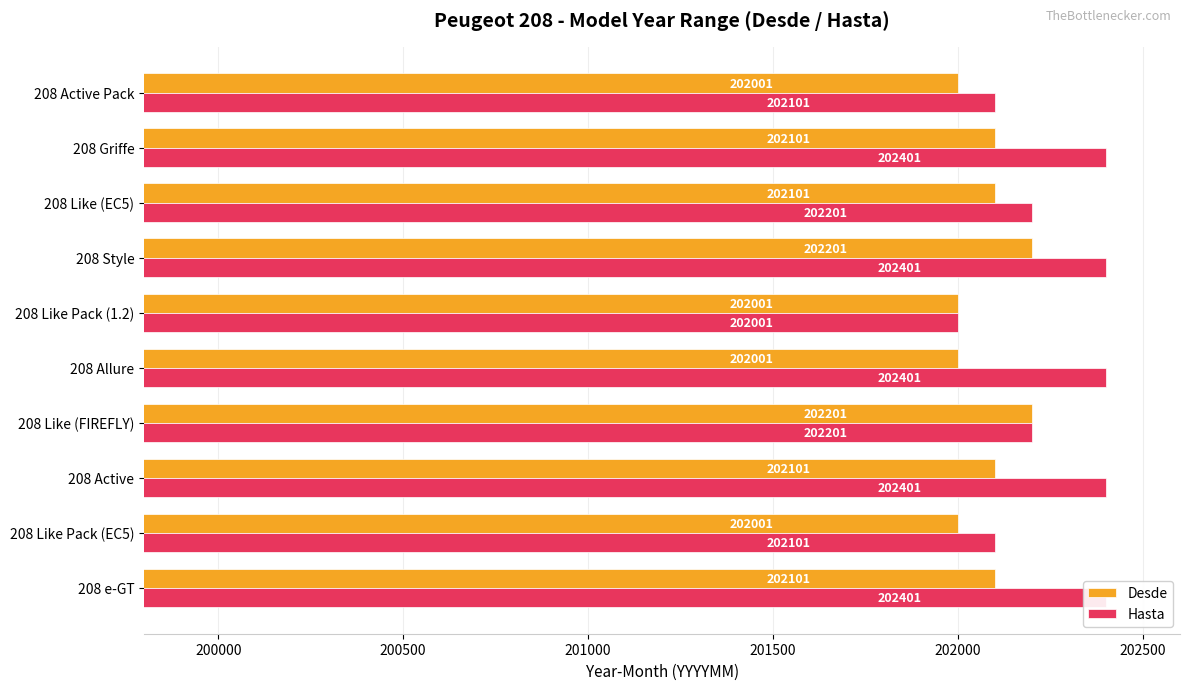

Reading right to left, what are all the values shown in this chart?

Desde: 202001	202101	202101	202201	202001	202001	202201	202101	202001	202101
Hasta: 202101	202401	202201	202401	202001	202401	202201	202401	202101	202401